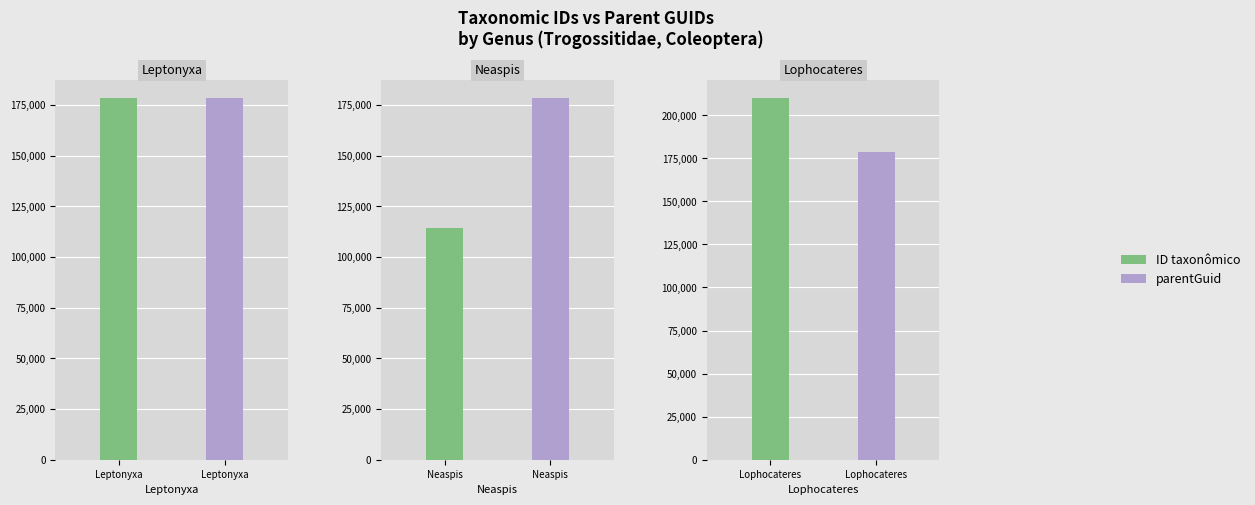

Which series has the largest total across all categories?

parentGuid